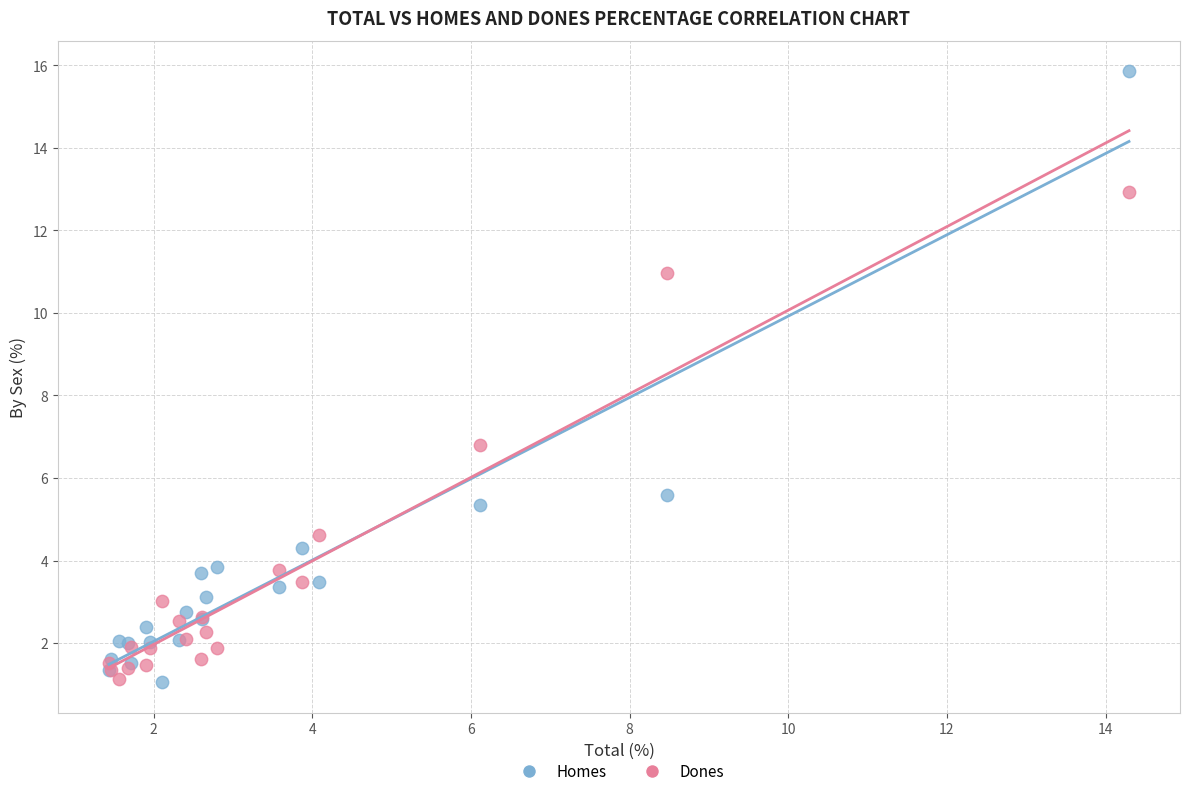

Which series has the largest Y range (max minus min)?

Homes